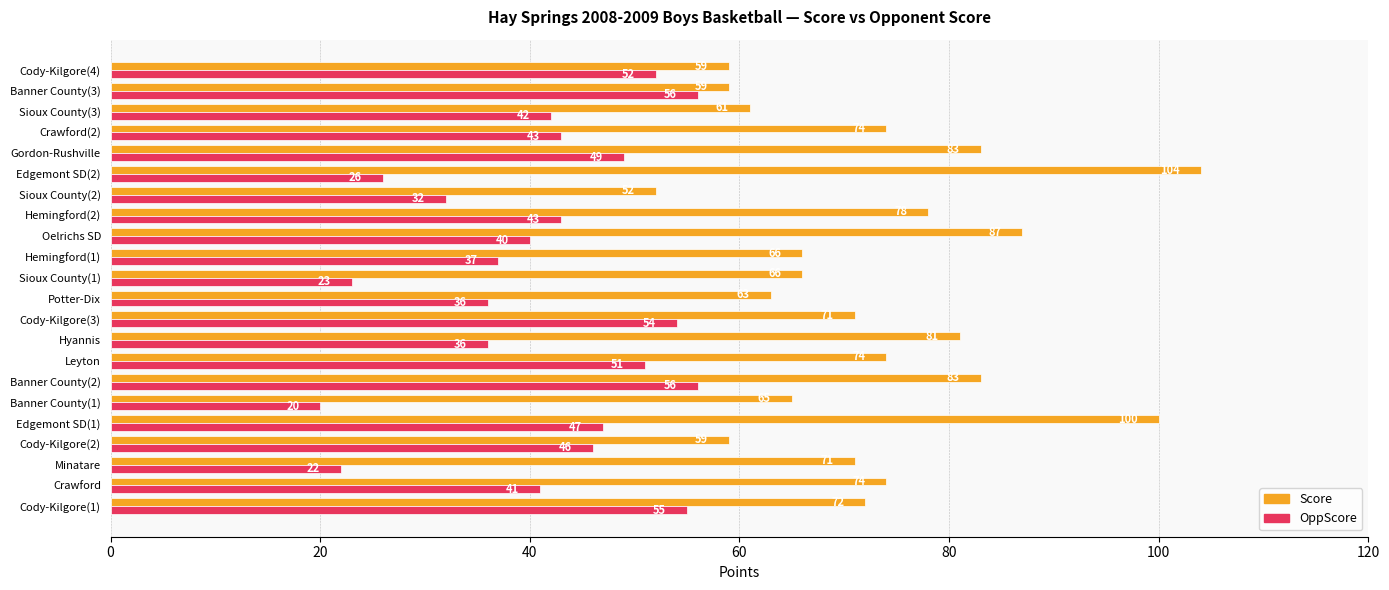

List the series in order of their overall mean, highest first.

Score, OppScore